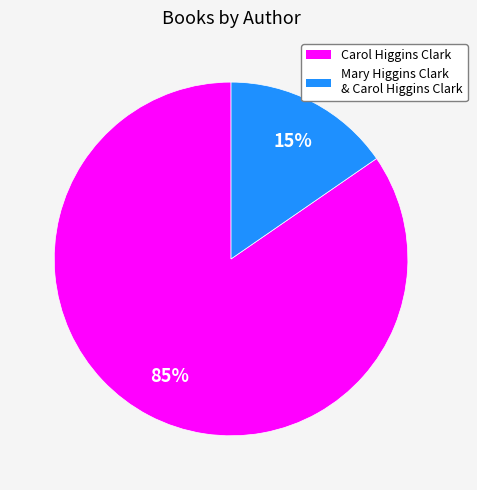

Combined, do Carol Higgins Clark and Mary Higgins Clark & Carol Higgins Clark account for over 50%?

Yes